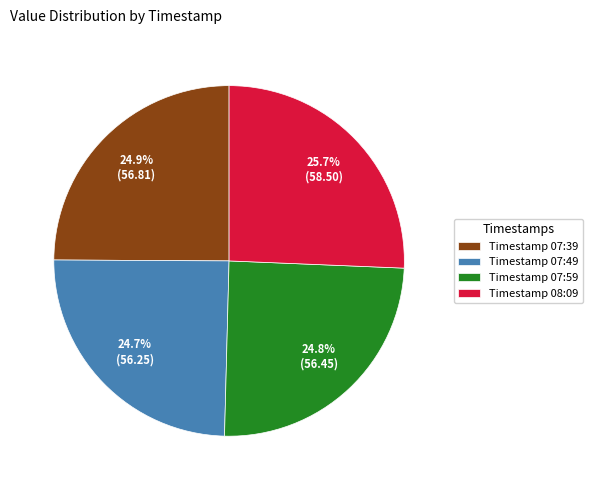

Is there a majority slice in this chart?

No